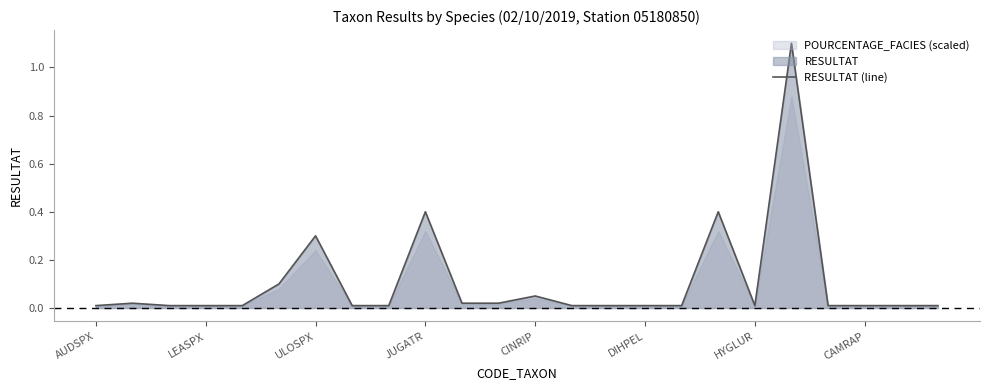

How many interior local valleys (lower than both neighbors) does the data have?

1